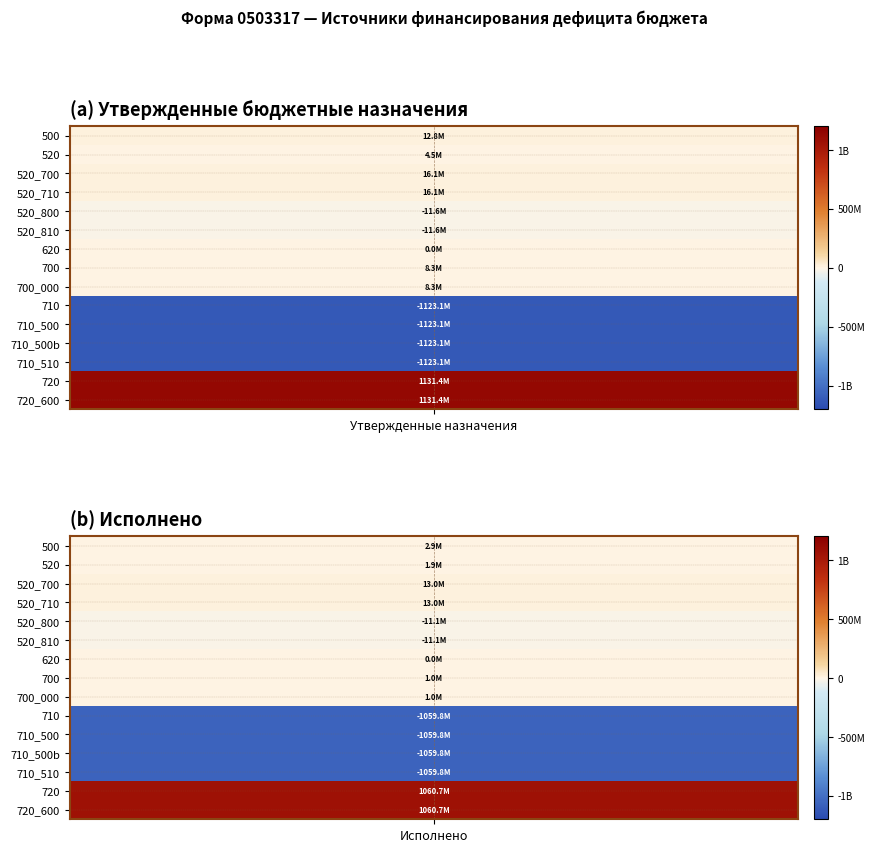

True or false: 710_510 has a value of -1123067186.7 at 0.

True